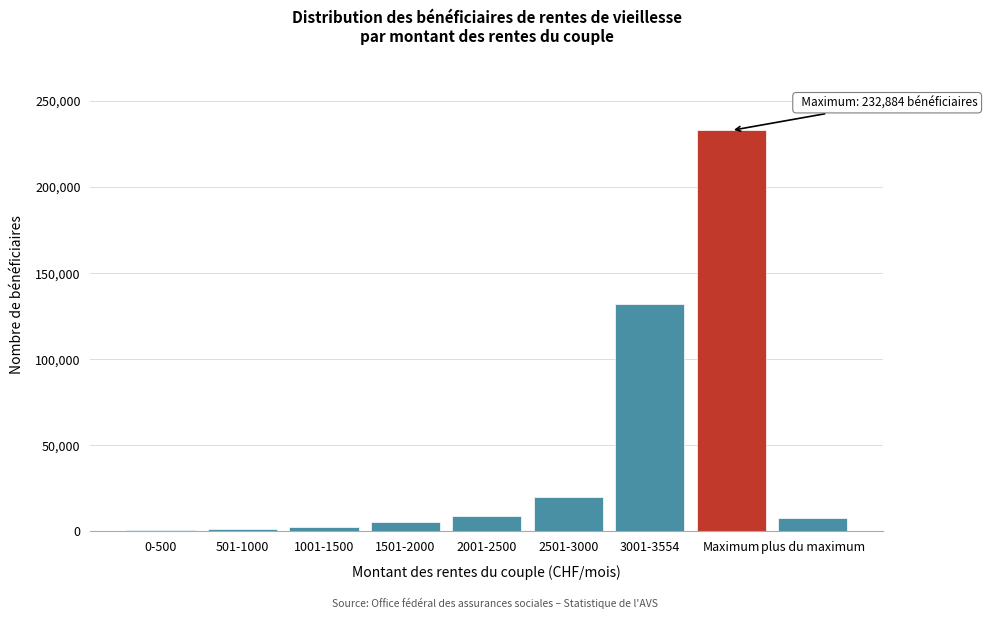

What is the change in value from 3001-3554 to Maximum?

+100584